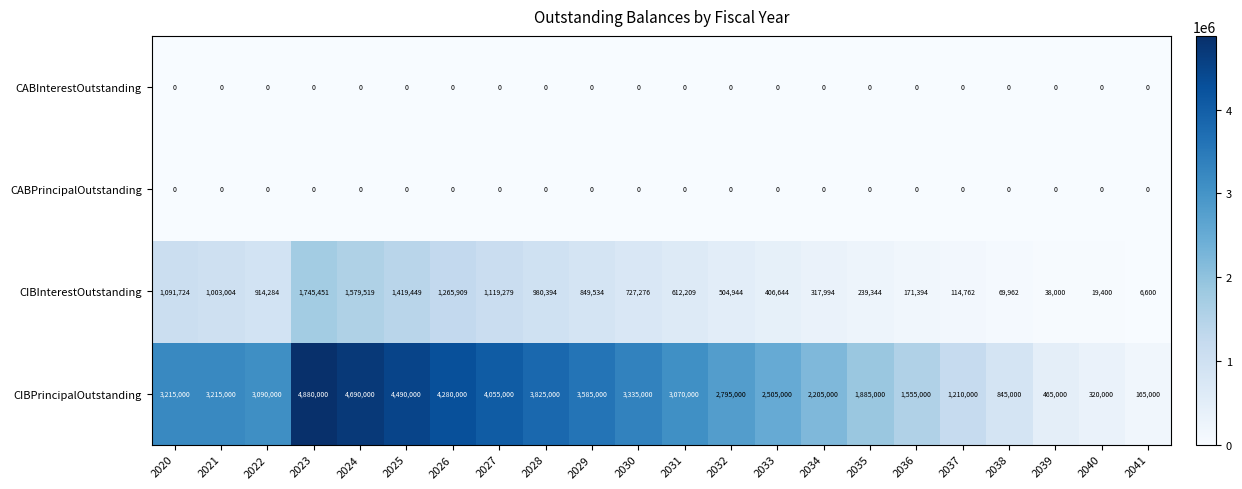

How many data points does each series have?

22